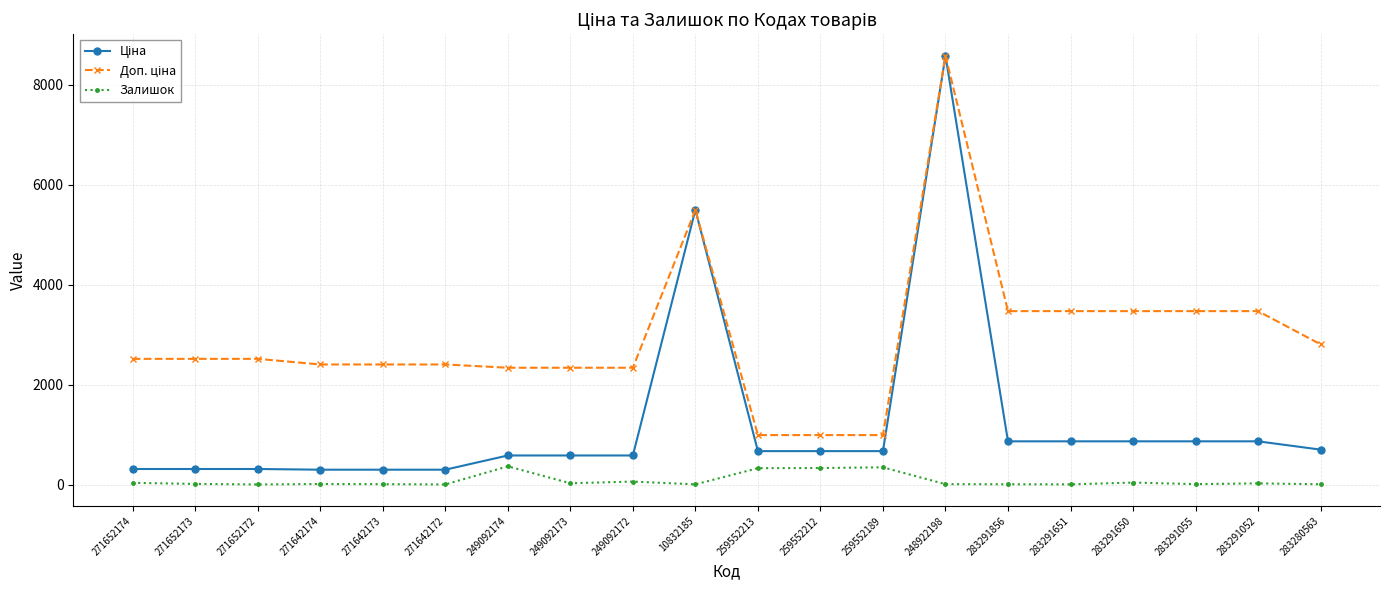

How many lines are shown in the chart?

3